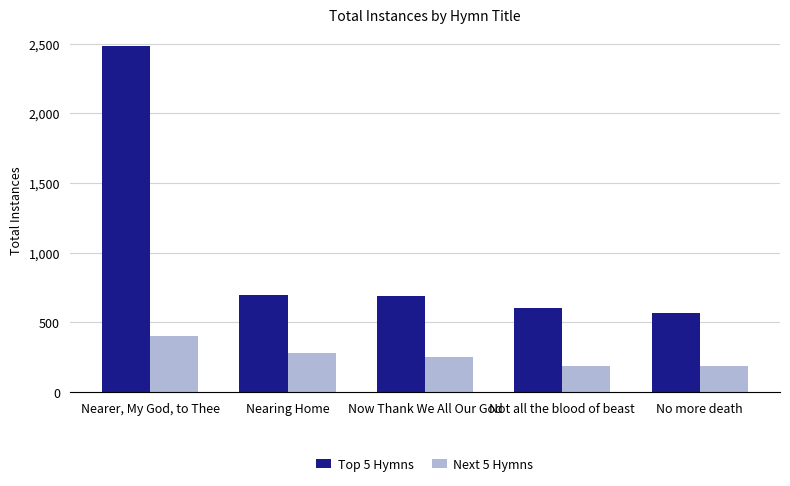

At which category does the chart reach its peak across all series?

Nearer, My God, to Thee